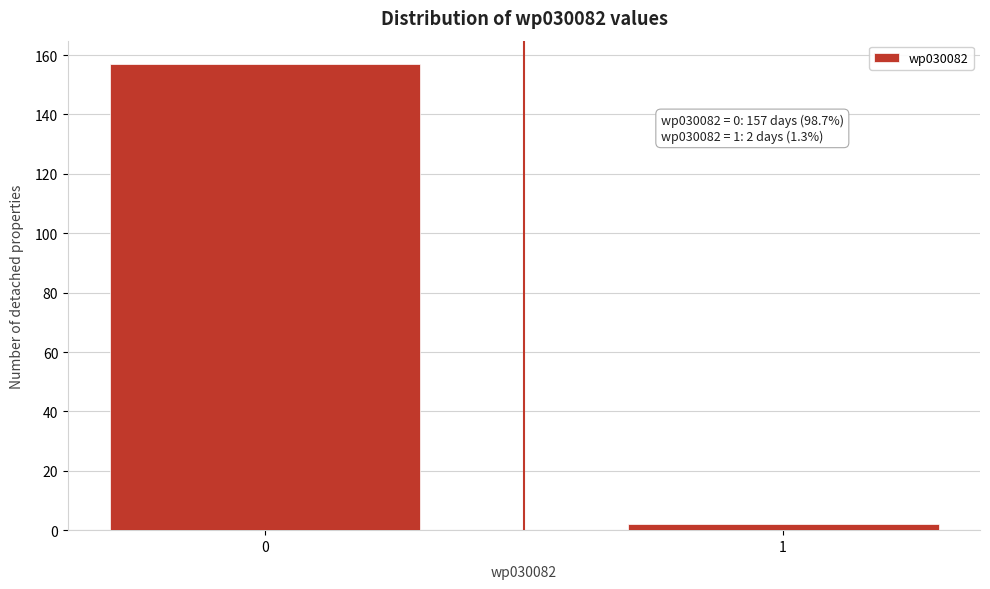

Reading left to right, transcribe all the data shown in this chart.

0=157	1=2